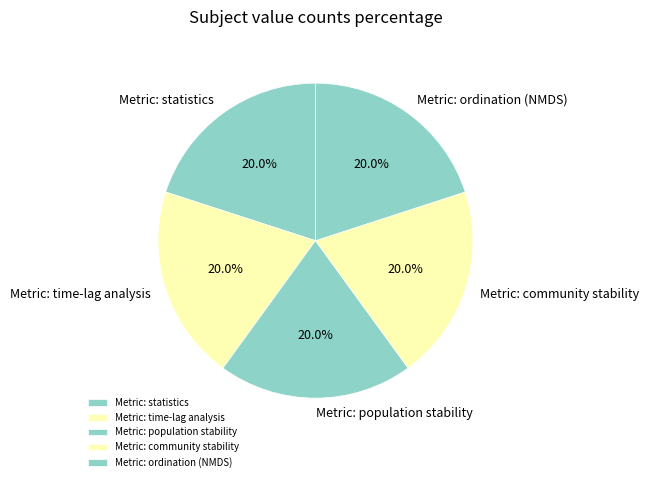

What is the ratio of the value at Metric: statistics to the value at Metric: ordination (NMDS)?

1.0